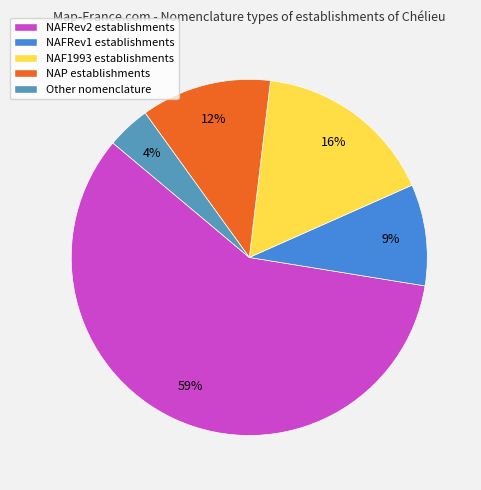

How many segments does this pie chart have?

5